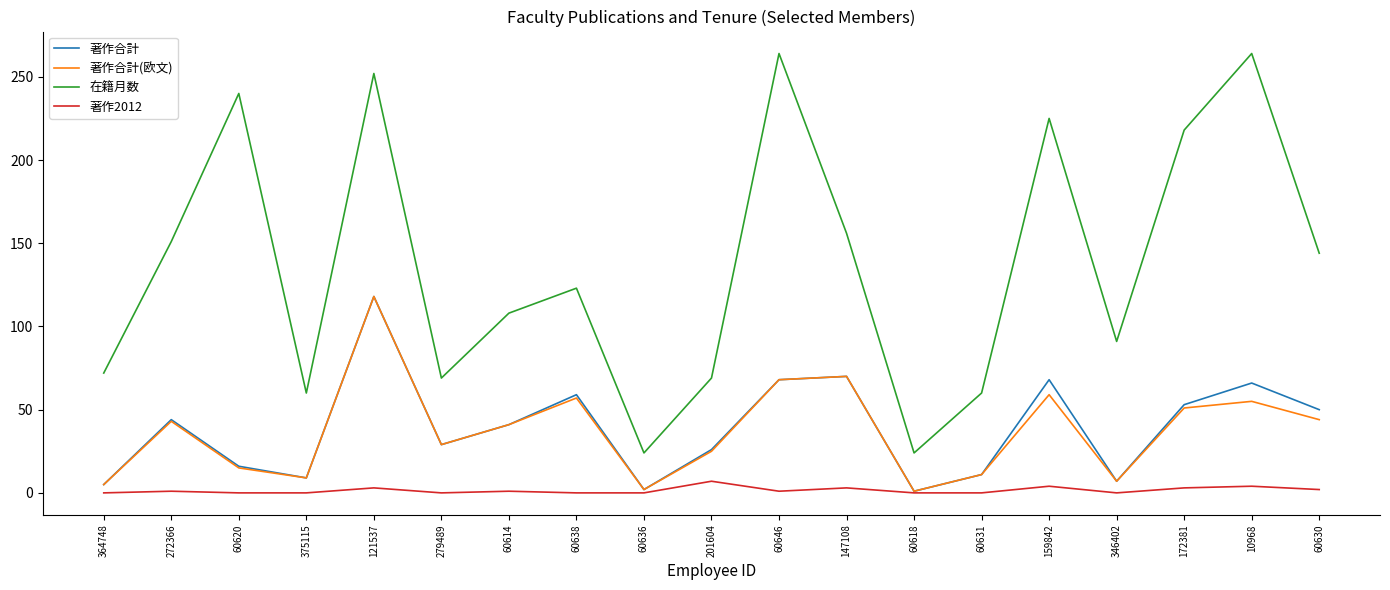

Is the value of 著作合計 at 60618 greater than the value of 著作合計(欧文) at 60620?

No